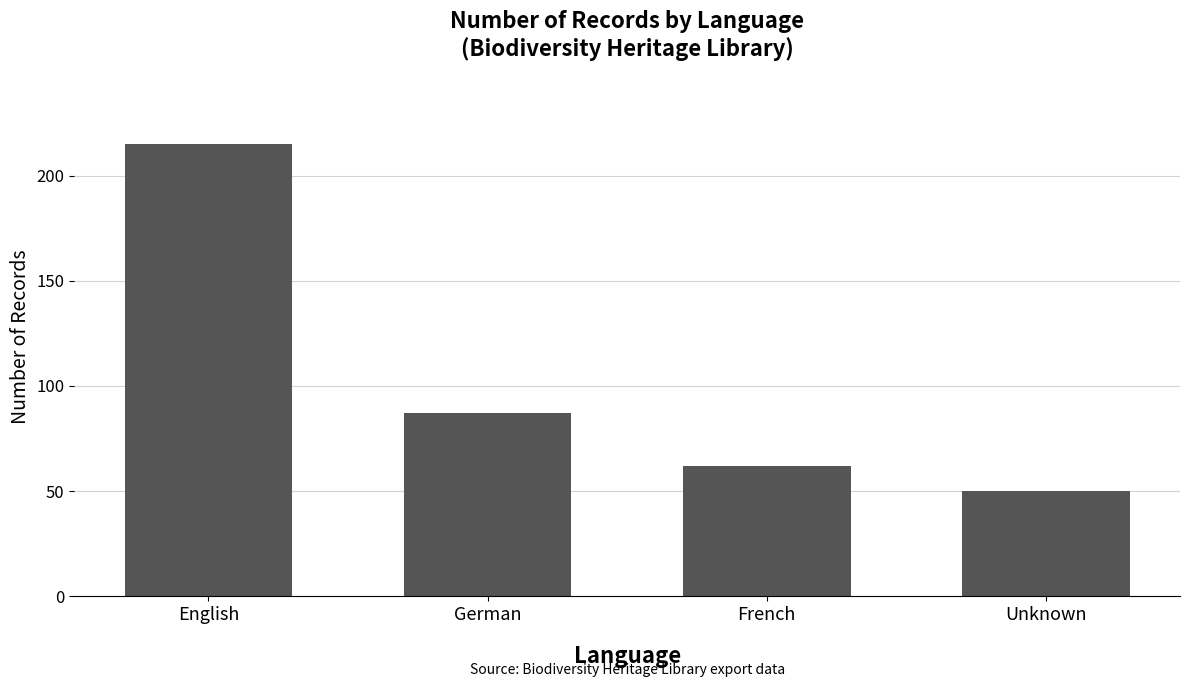

Rank the categories by value from lowest to highest.

Unknown, French, German, English